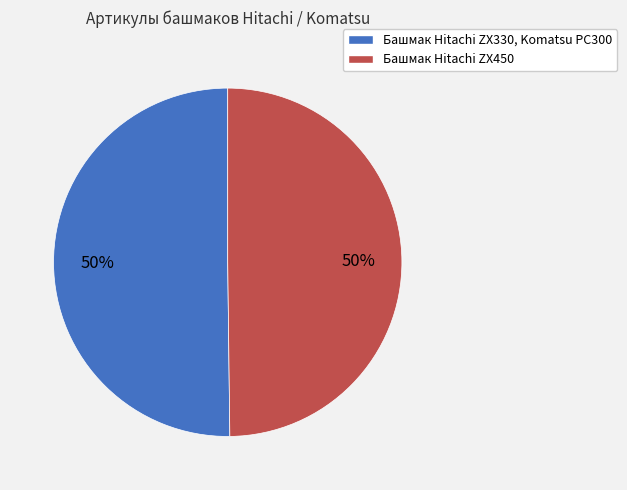

Combined, do Башмак Hitachi ZX450 and Башмак Hitachi ZX330, Komatsu PC300 account for over 50%?

Yes